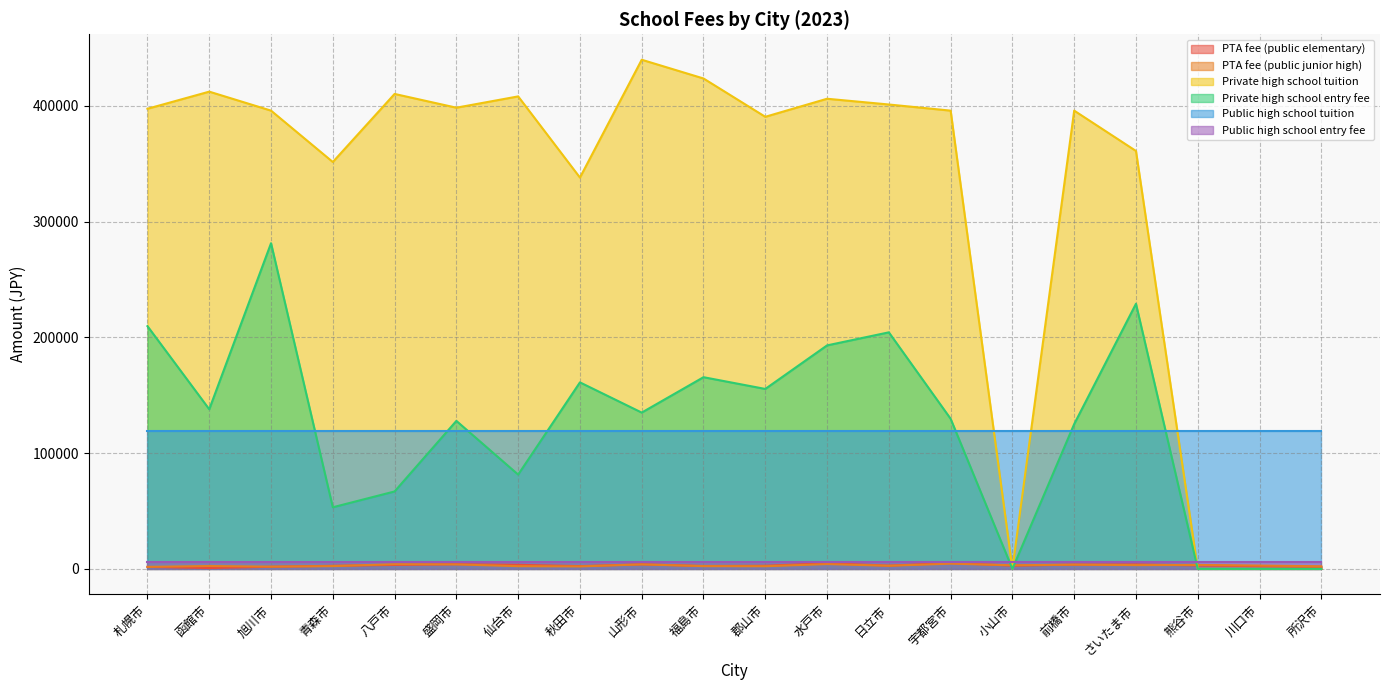

Where does the Private high school entry fee series first go above 135059?

札幌市